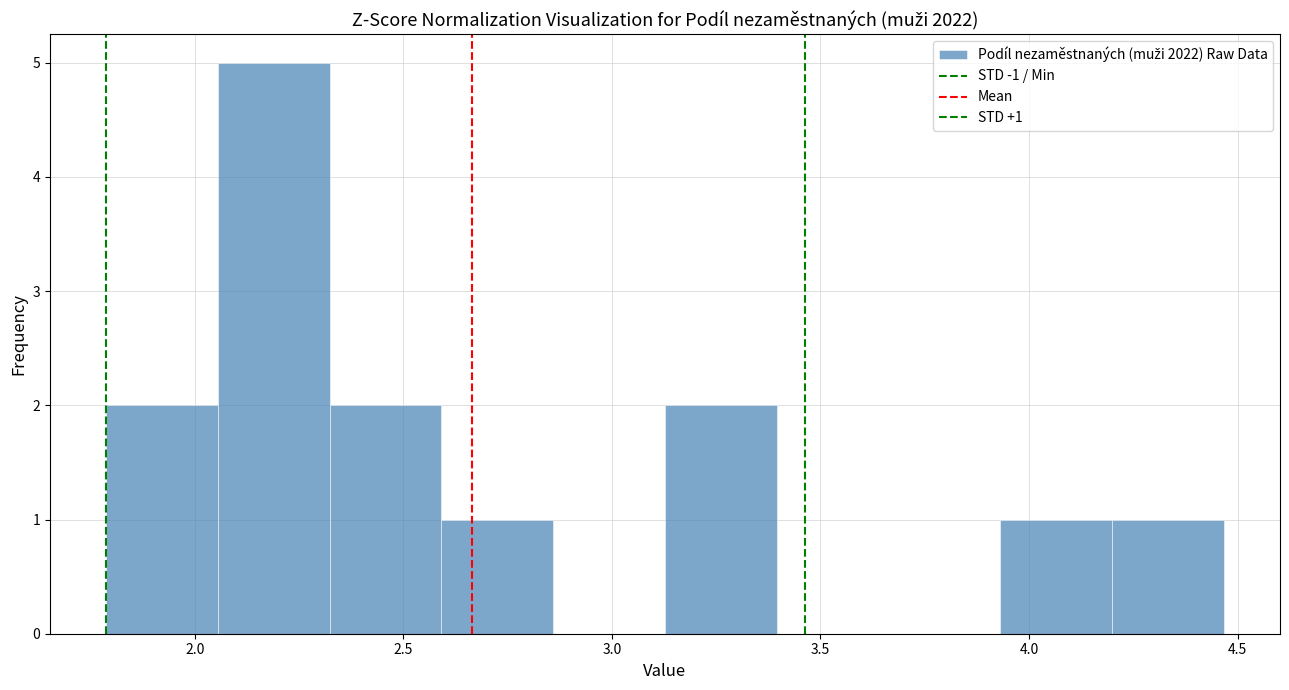

Which range on the x-axis has the tallest bar?

2.05 to 2.30